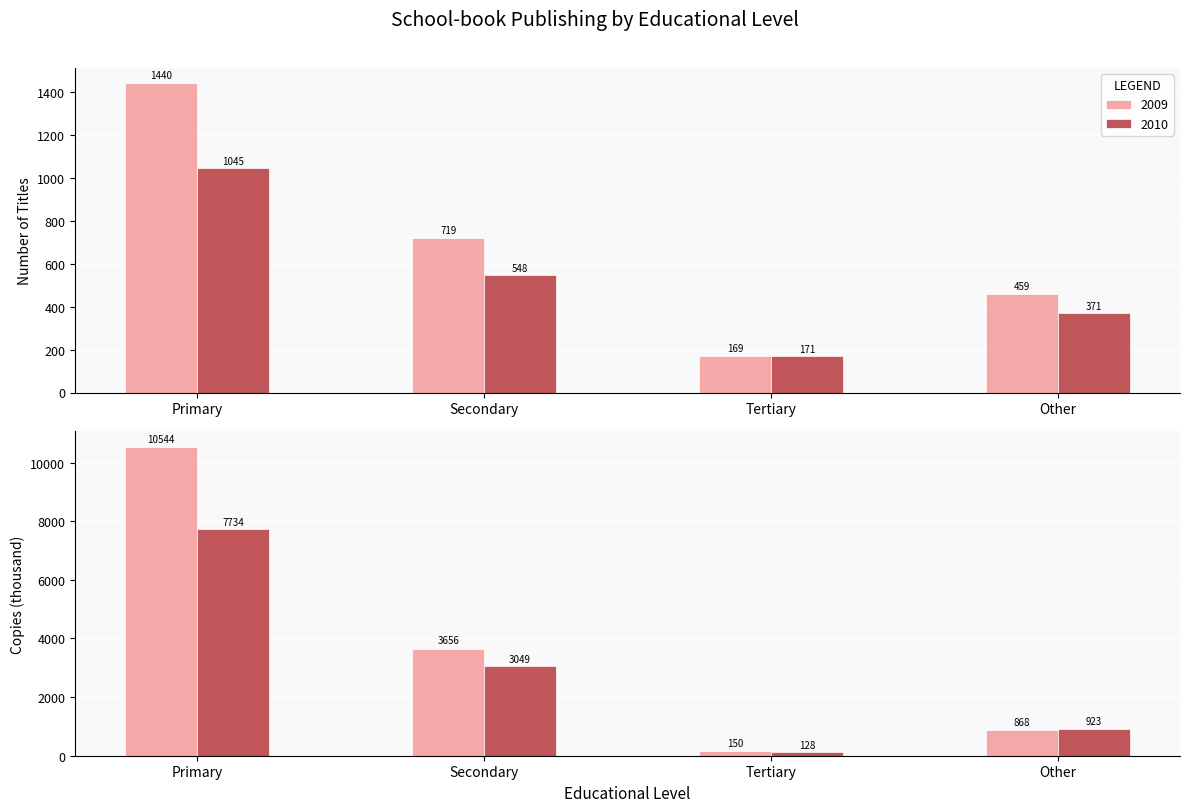

At which label is Titles 2009 closest to 804?

Secondary